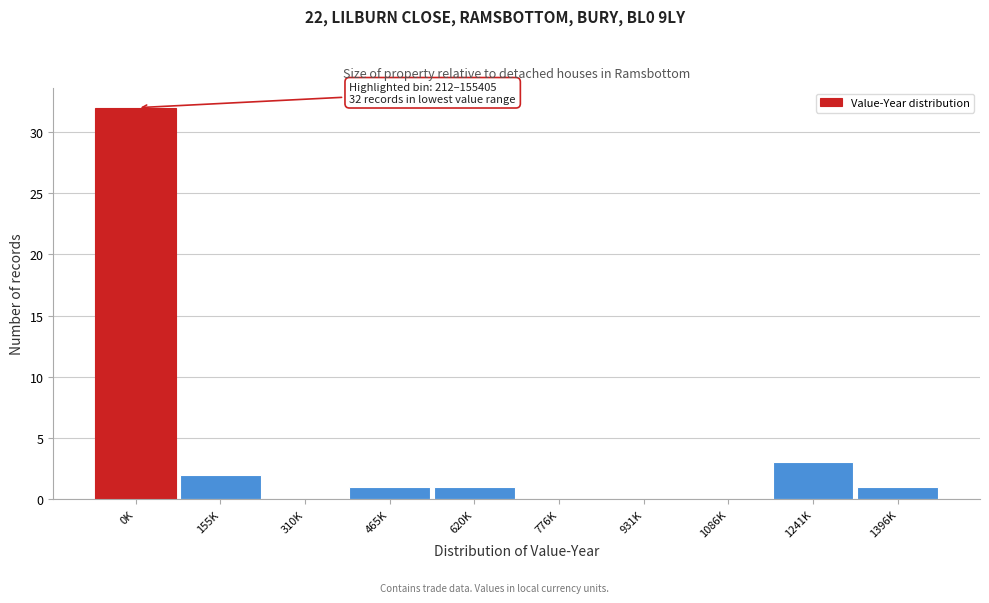

Reading left to right, transcribe all the data shown in this chart.

0K=32	155K=2	310K=0	465K=1	620K=1	776K=0	931K=0	1086K=0	1241K=3	1396K=1